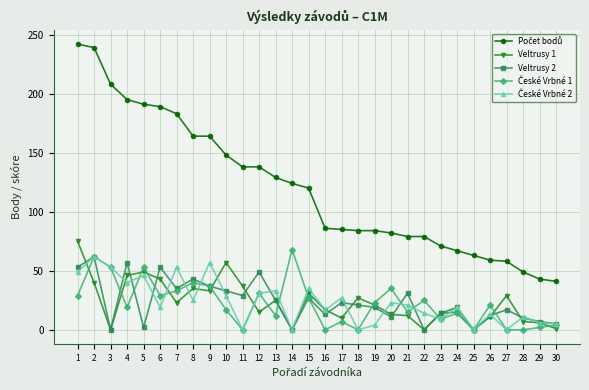

Is the value of Veltrusy 2 at 25 greater than the value of Veltrusy 1 at 17?

No